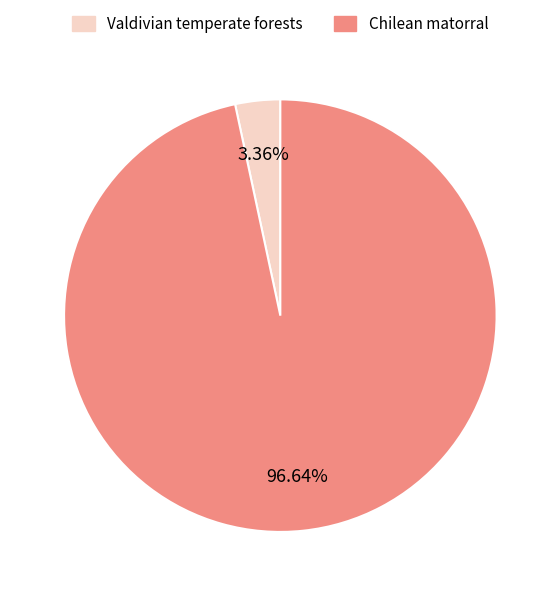

What is the ratio of the value at Chilean matorral to the value at Valdivian temperate forests?

28.8